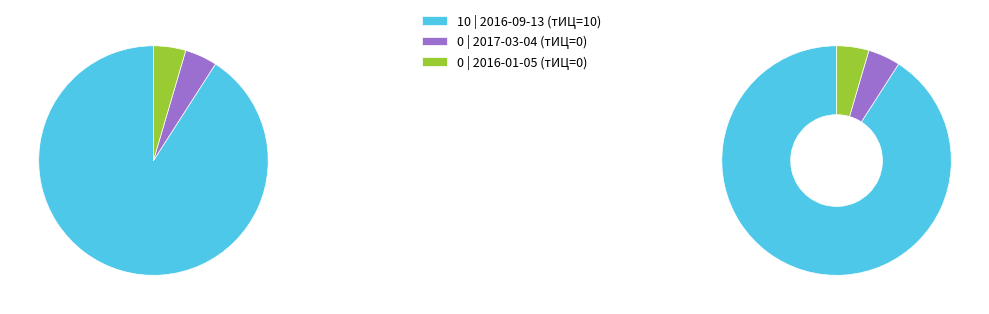

To the nearest percent, what is the difference between the largest and smallest slice percentages?

100%